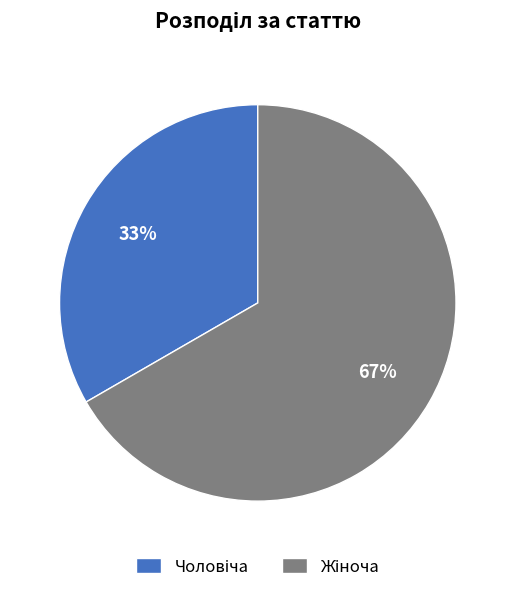

Does any single category account for the majority?

Yes